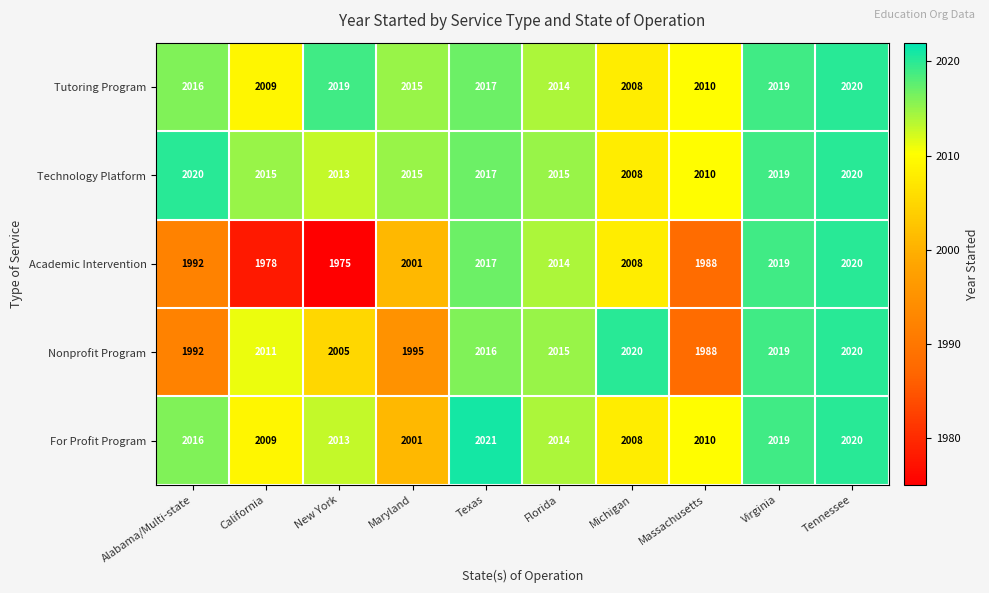

What value does the Technology Platform series have at Michigan, to the nearest 10?

2010